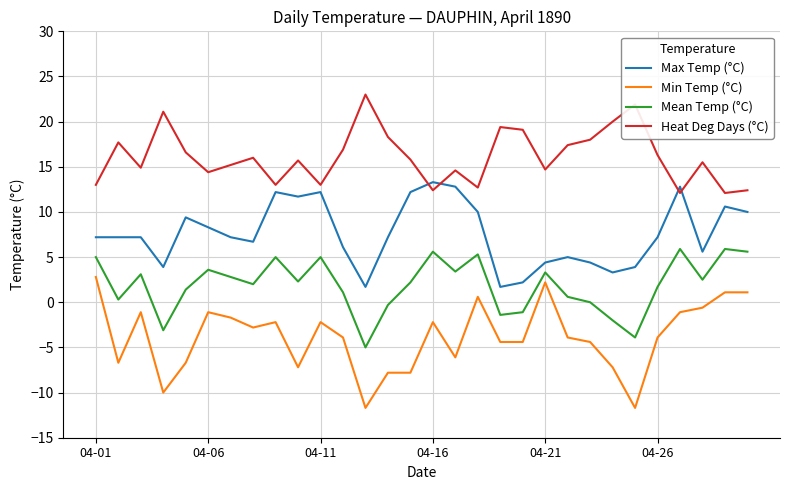

What is the difference between the maximum and minimum values in the Max Temp (°C) series?

11.6